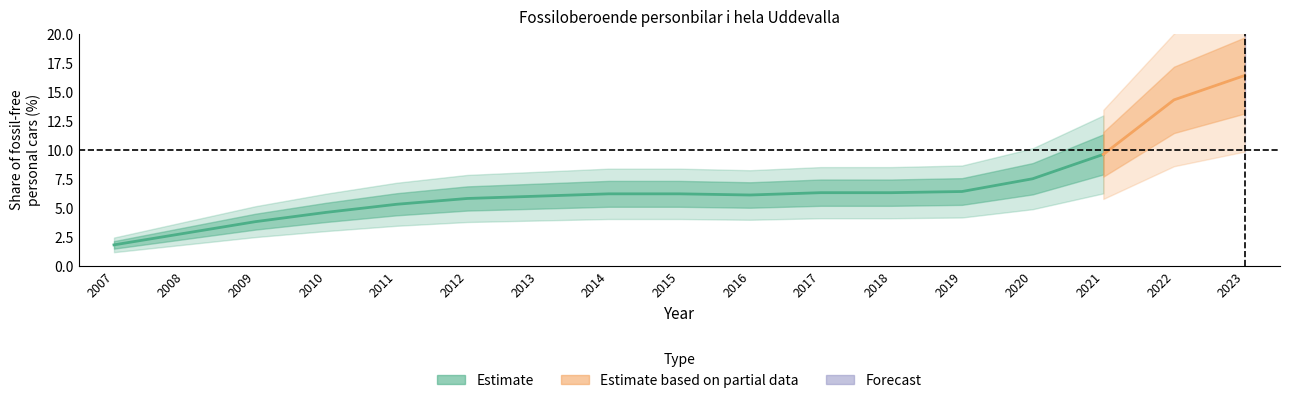

What is the value of the 12th point from the left?

6.3